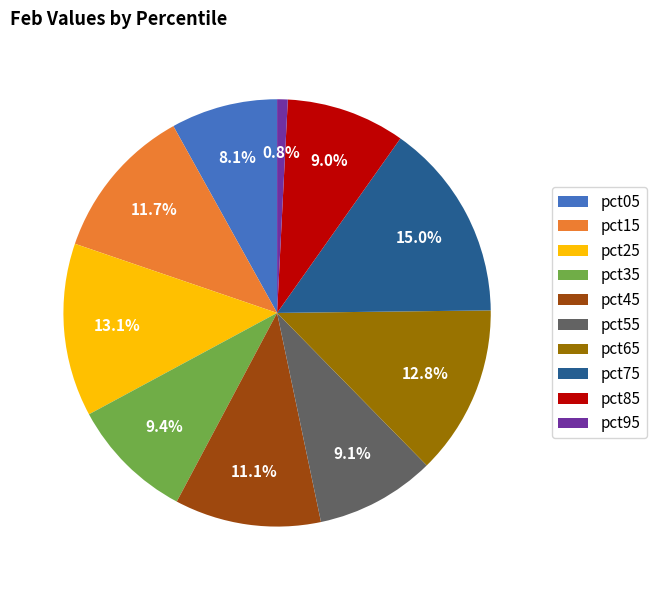

To the nearest percent, what portion does pct65 represent?

13%